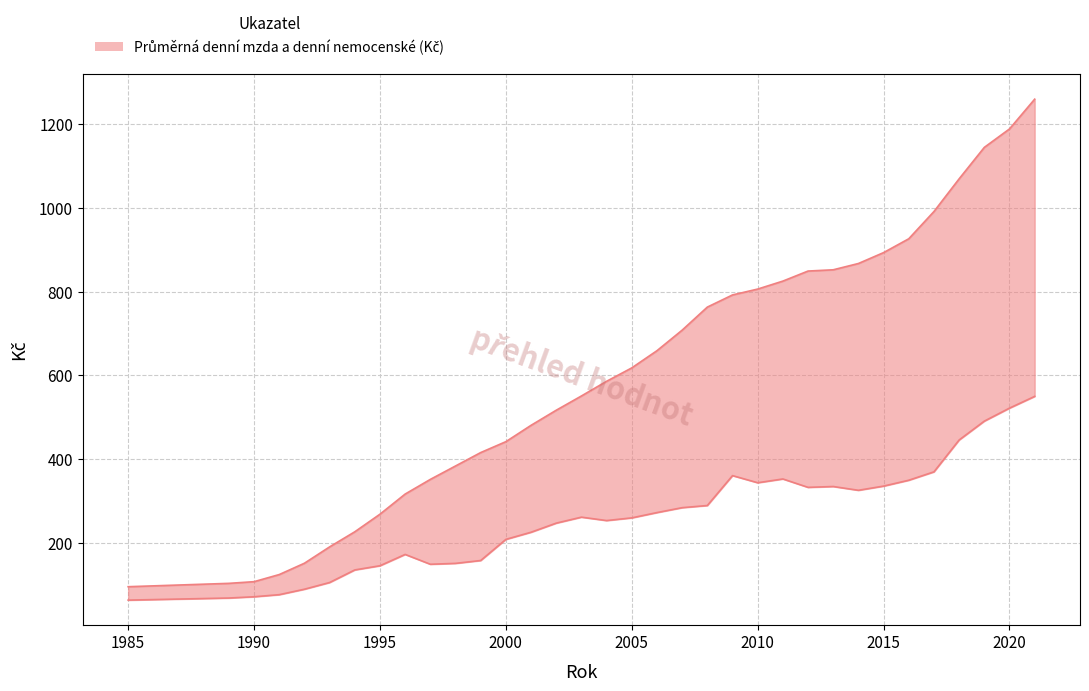

How many interior local peaks does the Průměrné denní nemocenské (Kč) series have?

5